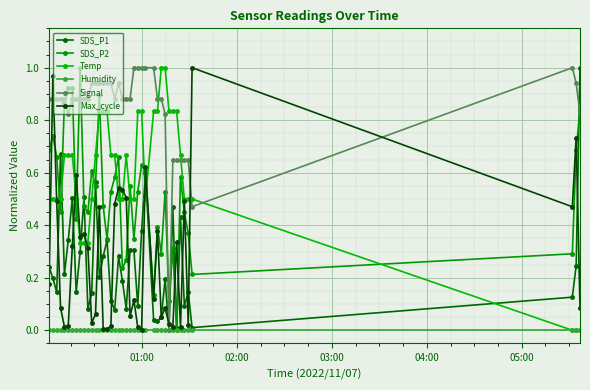

True or false: Humidity and Signal intersect in this chart.

False